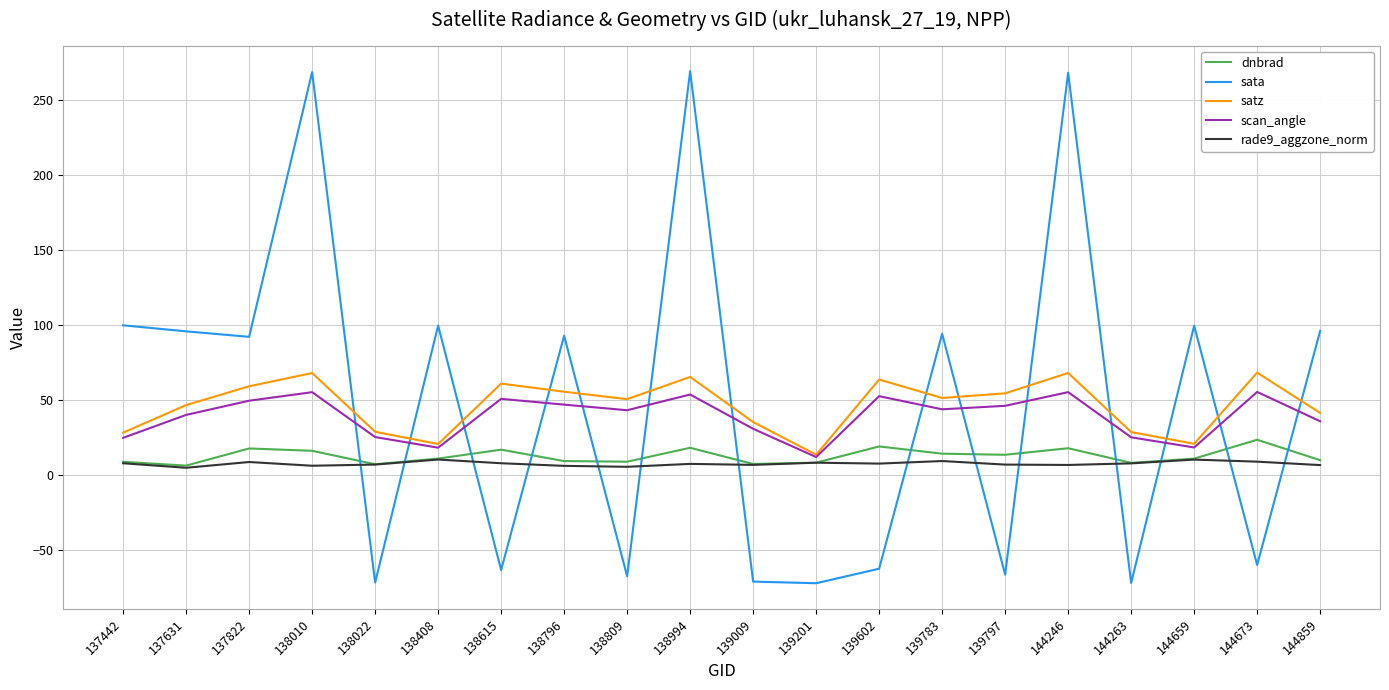

What is the difference between the highest and lowest values at 144246?

261.7